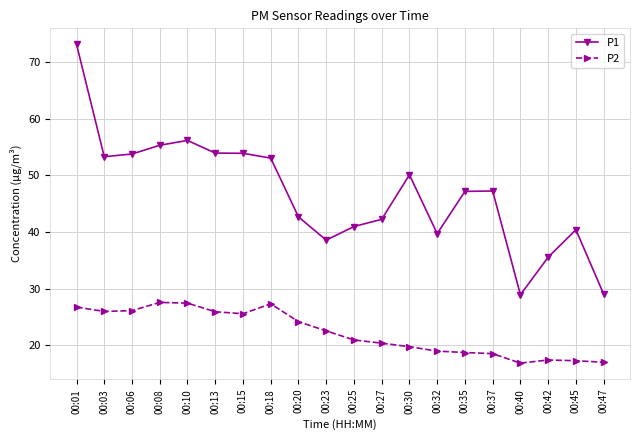

What is the lowest value of the P2 series?

16.8